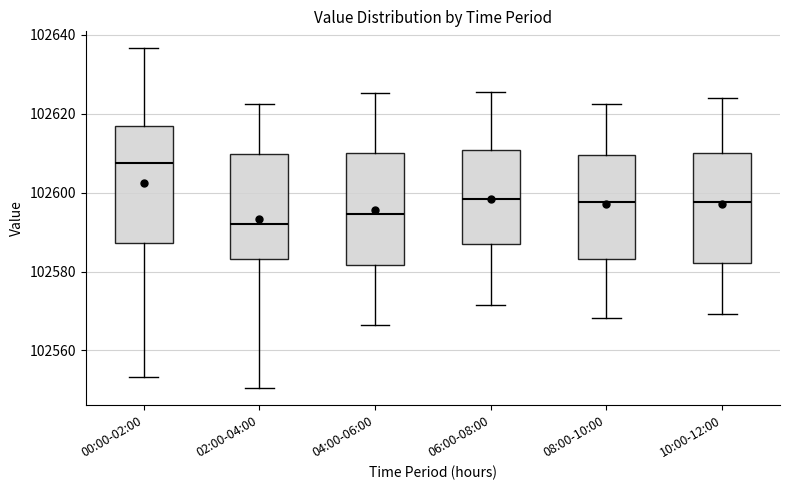

Reading left to right, read every box against the y-axis: the position of its median line, the range the box covers, and the ends of its whiskers. The values are not printed on the chart, so give them approximately, as read against the axis.

00:00-02:00: median 102608, box 102588 to 102616, whiskers 102554 to 102636
02:00-04:00: median 102592, box 102584 to 102610, whiskers 102550 to 102622
04:00-06:00: median 102594, box 102582 to 102610, whiskers 102566 to 102626
06:00-08:00: median 102598, box 102588 to 102610, whiskers 102572 to 102626
08:00-10:00: median 102598, box 102584 to 102610, whiskers 102568 to 102622
10:00-12:00: median 102598, box 102582 to 102610, whiskers 102570 to 102624